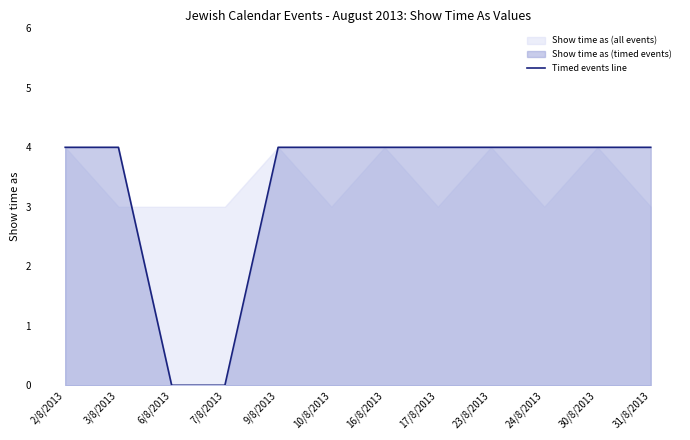

Is it true that the value at 10/8/2013 is 4?

True